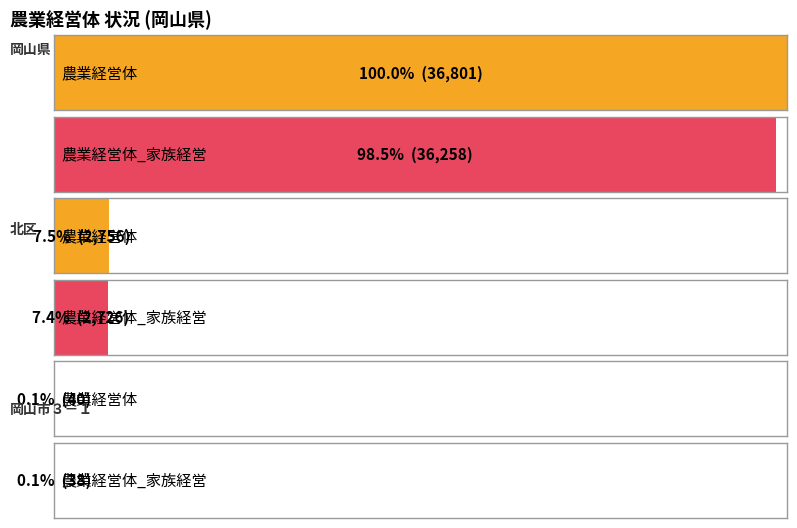

How many bars are there in each group?

2